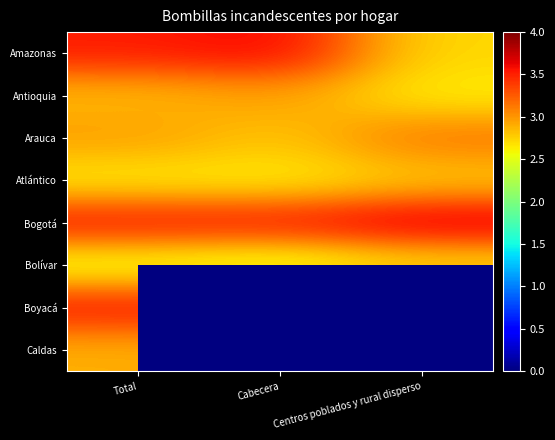

At Centros poblados y rural disperso, list the series in order from smallest to largest.

Antioquia, Bolívar, Amazonas, Atlántico, Arauca, Boyacá, Bogotá, Caldas